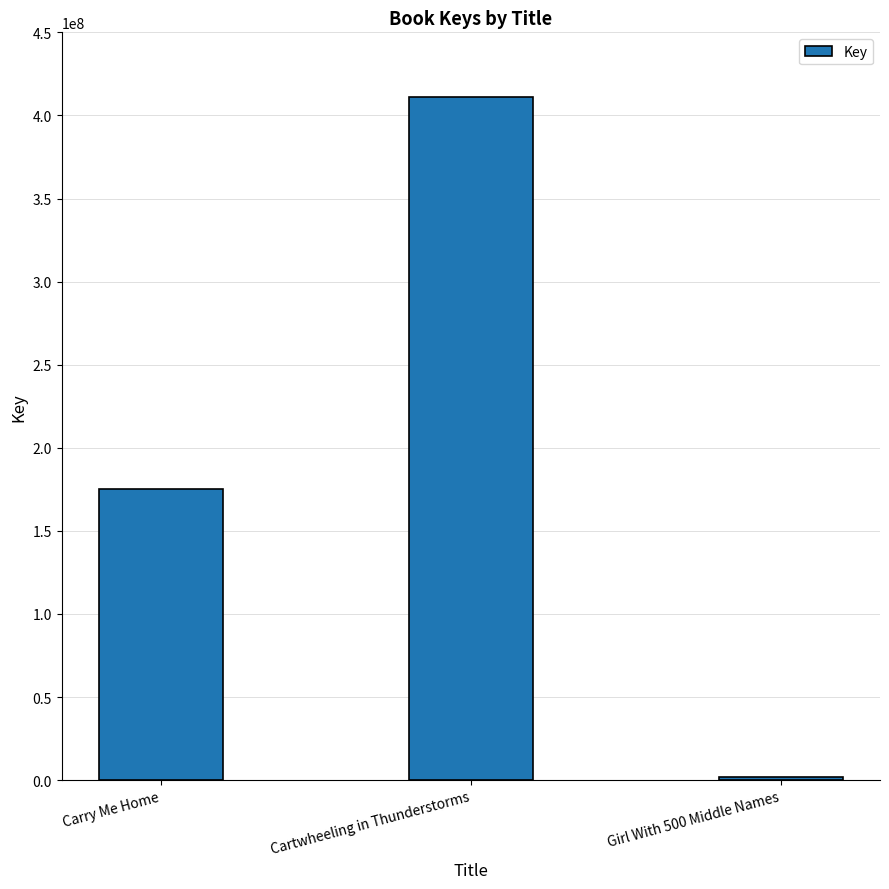

List the labels in order of value, smallest first.

Girl With 500 Middle Names, Carry Me Home, Cartwheeling in Thunderstorms